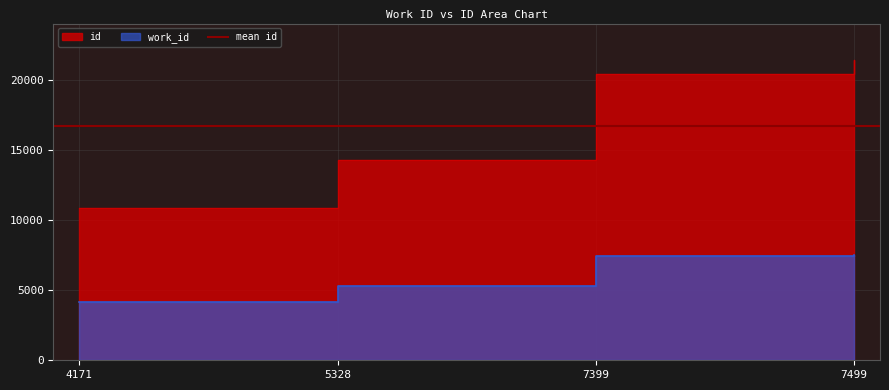

True or false: id has a value of 7999 at 7399.

False